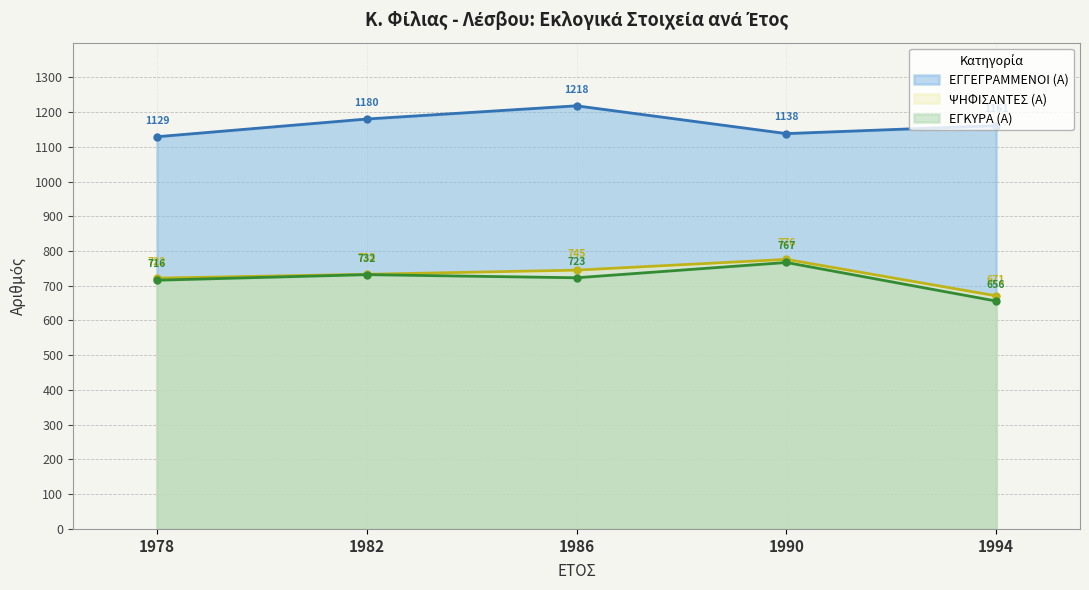

Reading left to right, extract all data points from this chart.

ΕΓΓΕΓΡΑΜΜΕΝΟΙ (Α): 1129	1180	1218	1138	1161
ΨΗΦΙΣΑΝΤΕΣ (Α): 722	733	745	776	671
ΕΓΚΥΡΑ (Α): 716	732	723	767	656